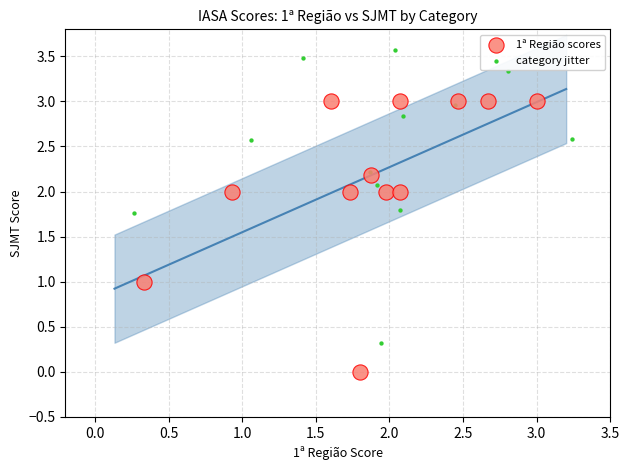

Which series has the largest Y range (max minus min)?

category jitter